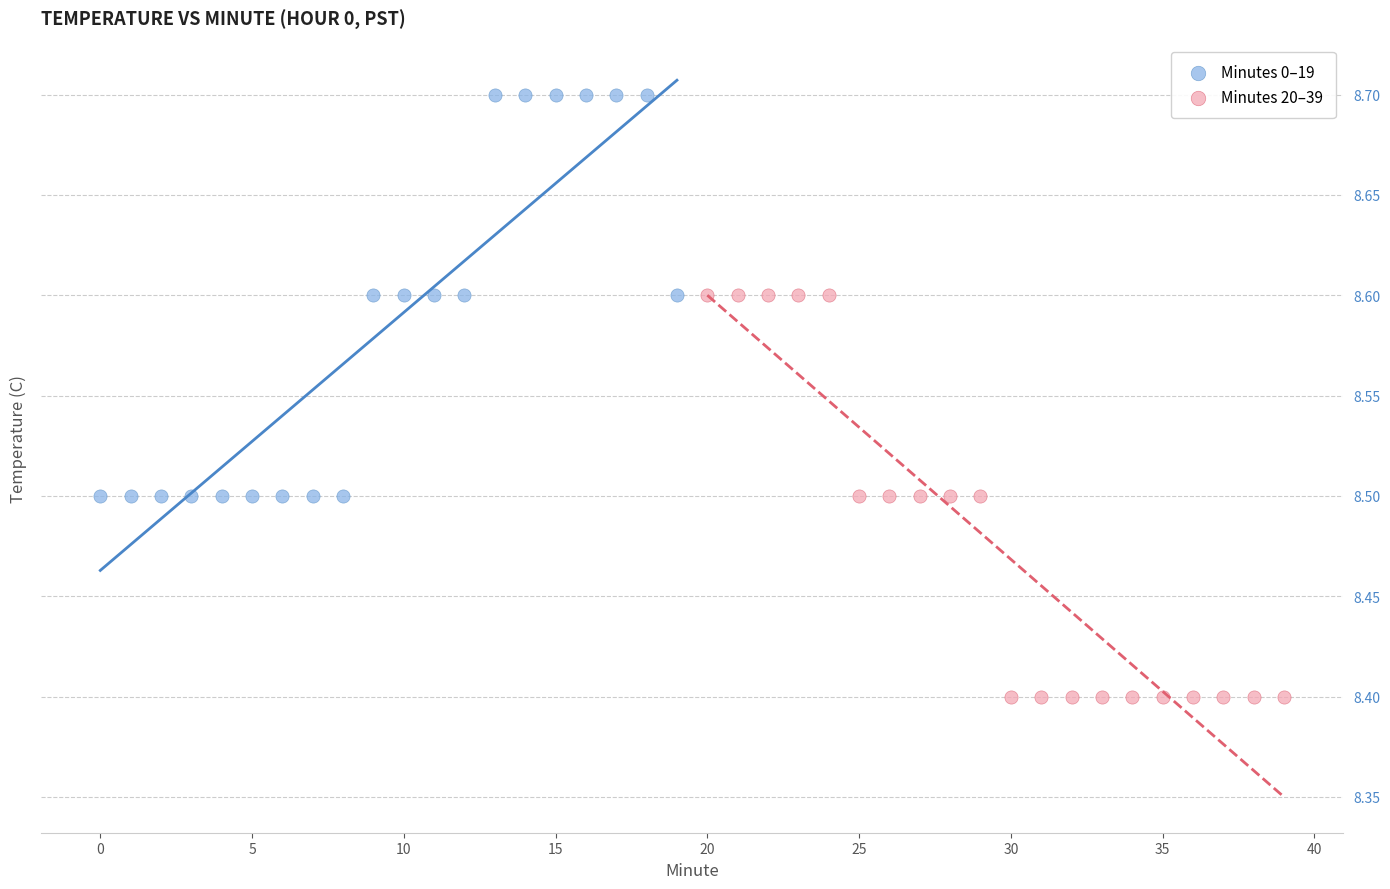

Which series contains the lowest Y value?

Minutes 20–39